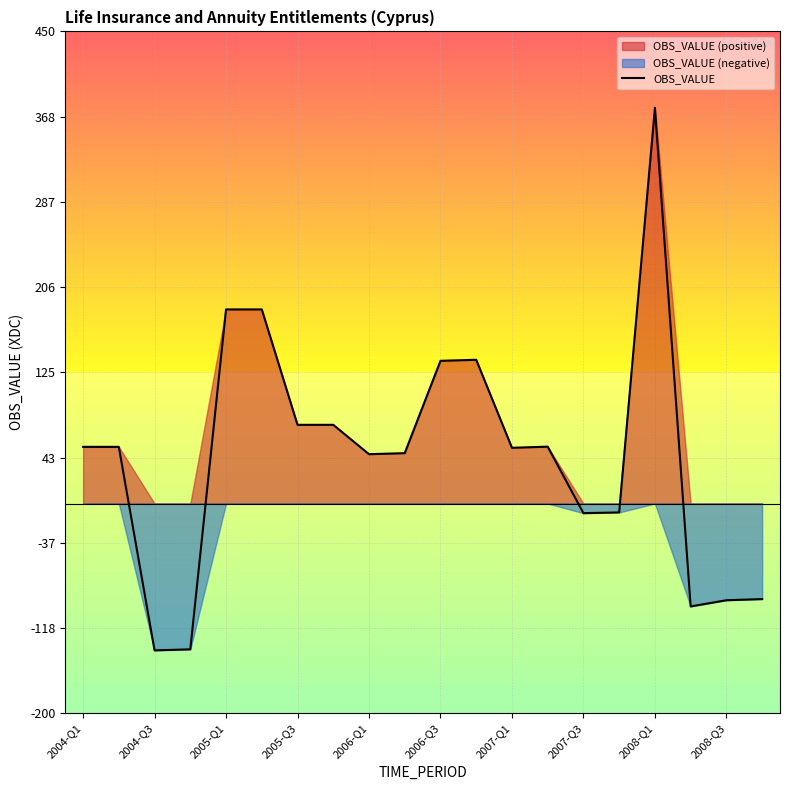

What is the minimum value shown in the chart?

-140.0